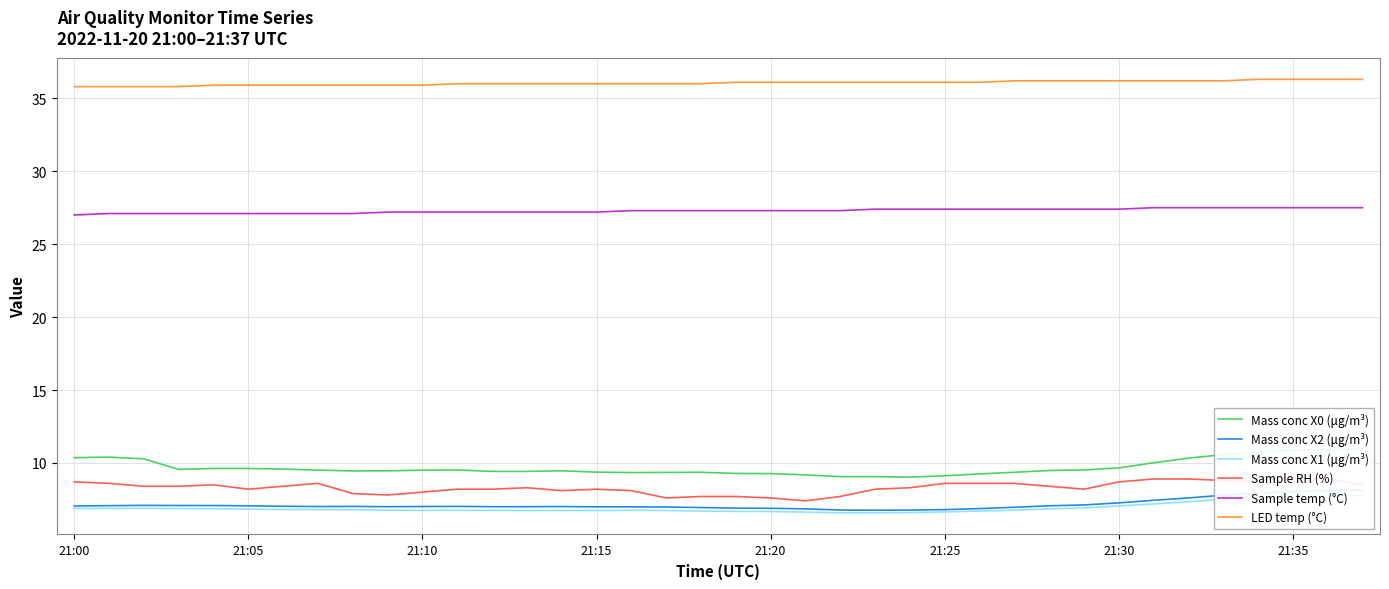

What is the difference between the highest and lowest values at 26?

29.4